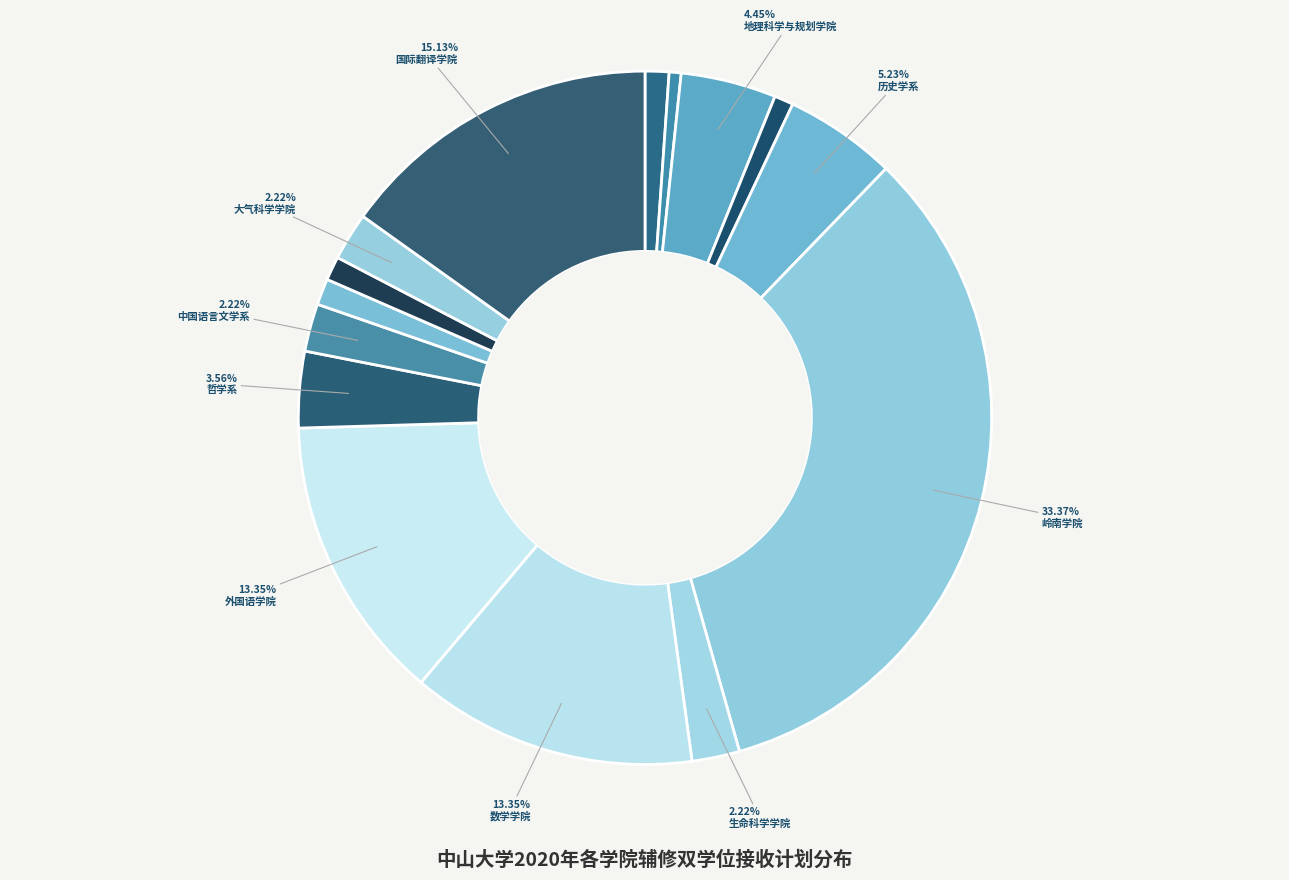

What is the largest slice in the pie chart?

岭南学院